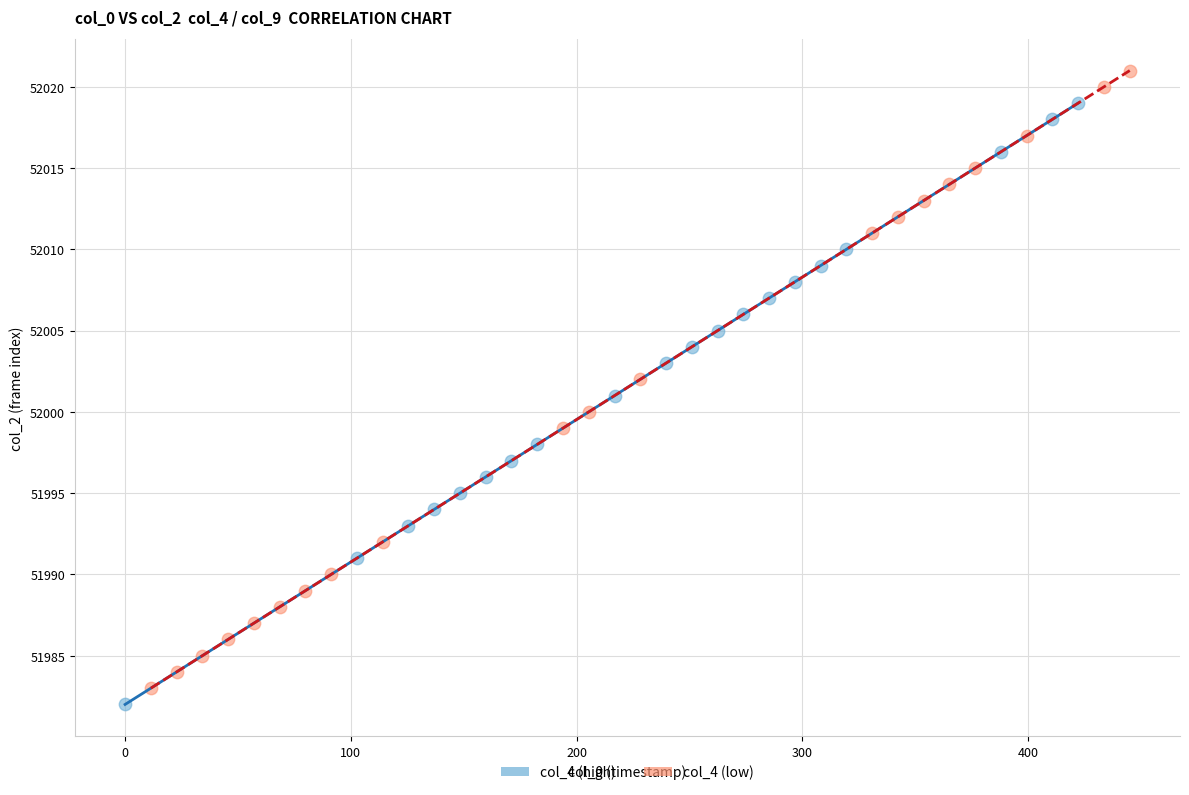

Which series contains the highest Y value?

col_4 (low)